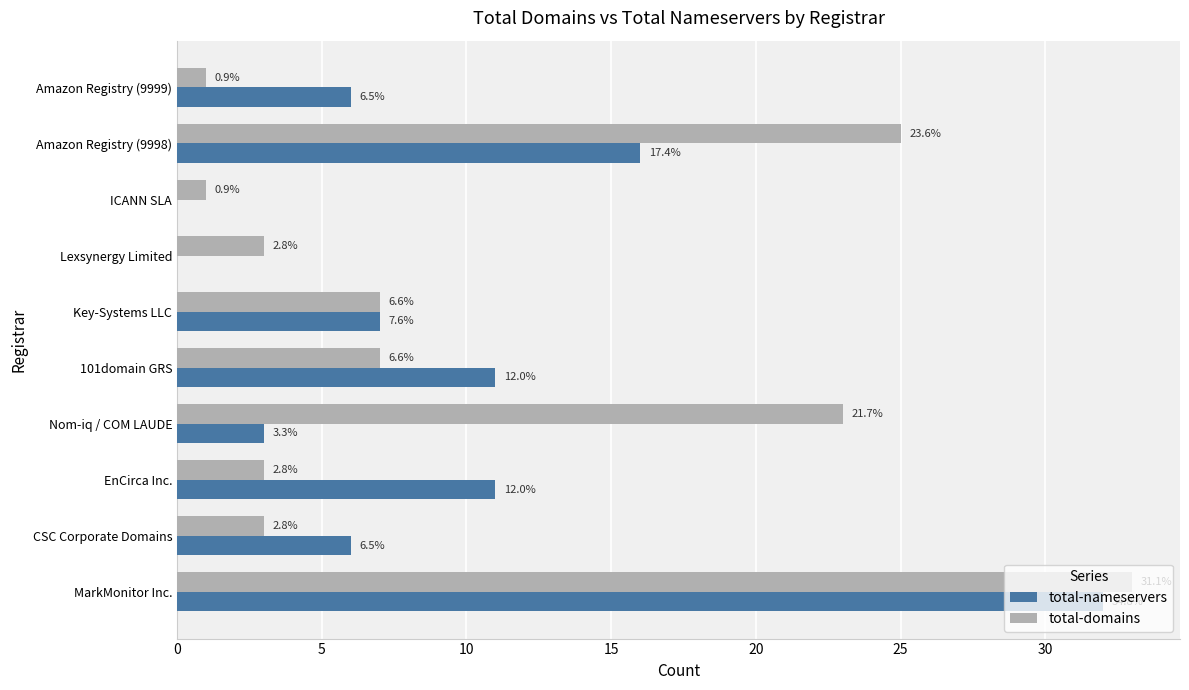

What are all the series names shown in the legend?

total-nameservers, total-domains